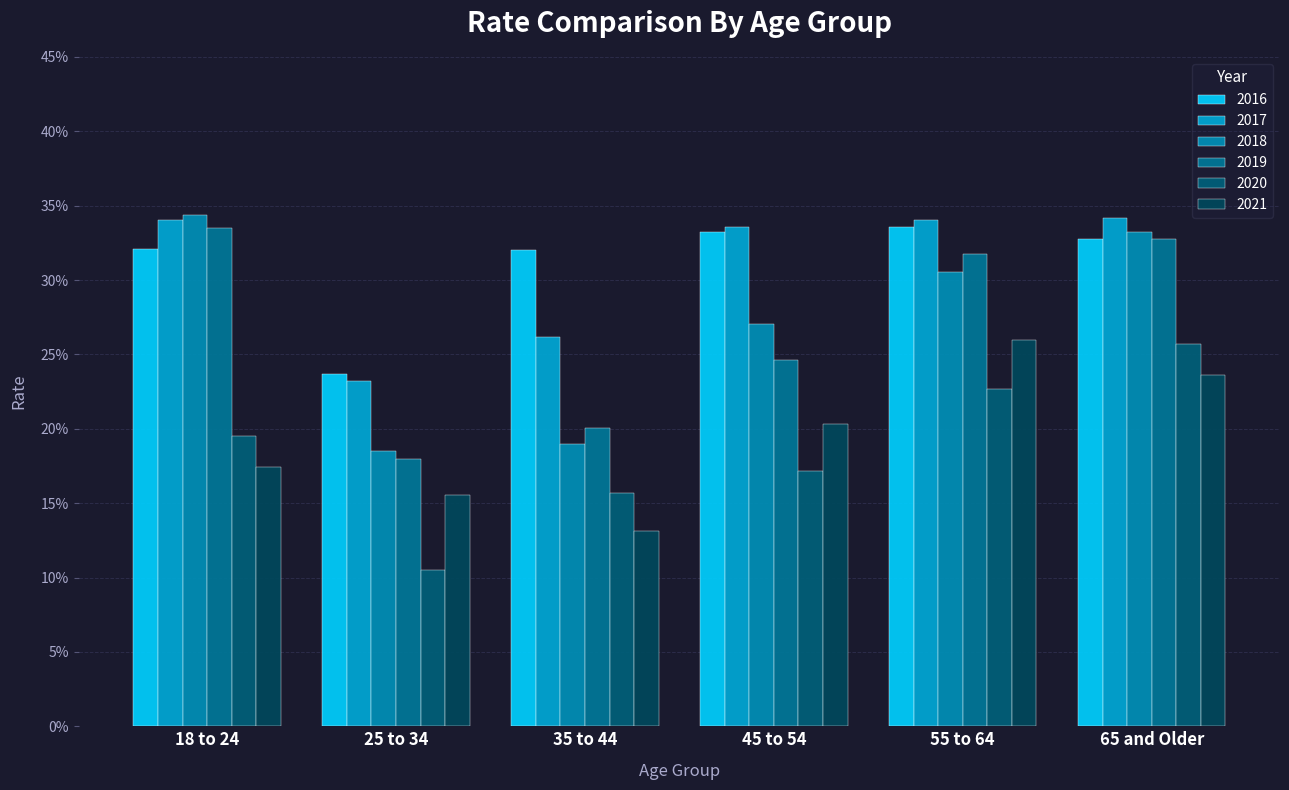

Which label corresponds to the largest value in the chart?

18 to 24